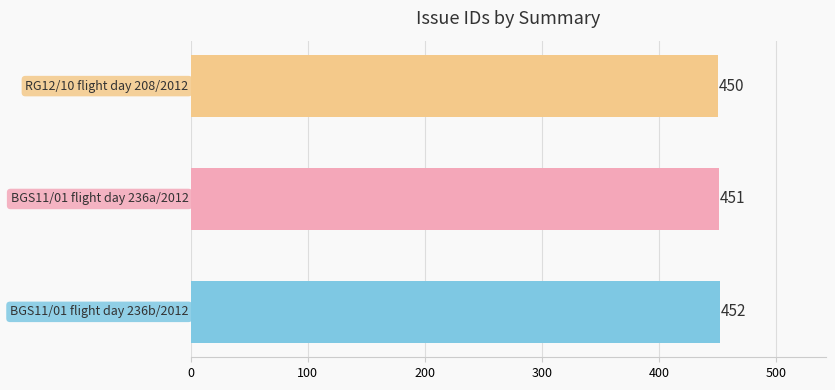

What is the average value?

451